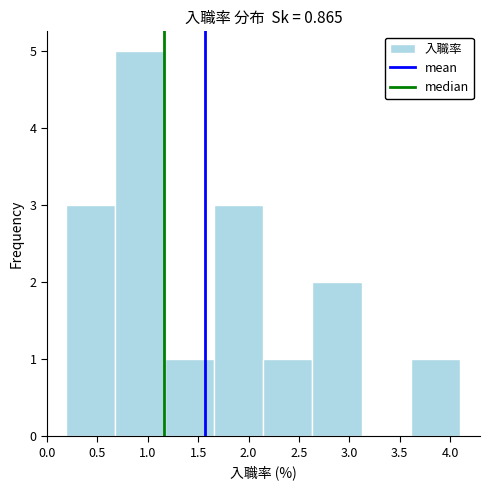

Reading left to right, transcribe this chart: for each bar, give the range it covers on the x-axis and its height. Neither the bar edges nor the heights are printed on the chart, so give them approximately, as read against the axes.

0.20 to 0.70: 3
0.70 to 1.15: 5
1.15 to 1.65: 1
1.65 to 2.15: 3
2.15 to 2.65: 1
2.65 to 3.10: 2
3.10 to 3.60: 0
3.60 to 4.10: 1